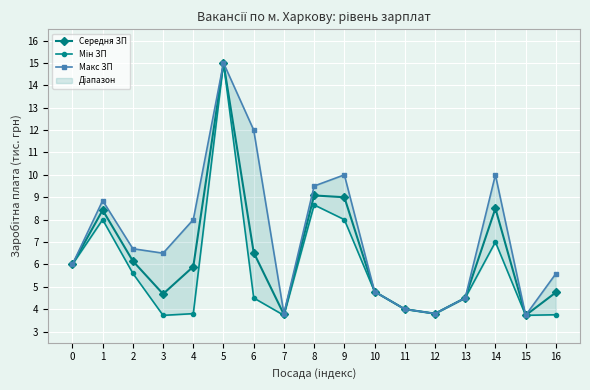

What is the approximate value of Макс ЗП at 13?

4.5